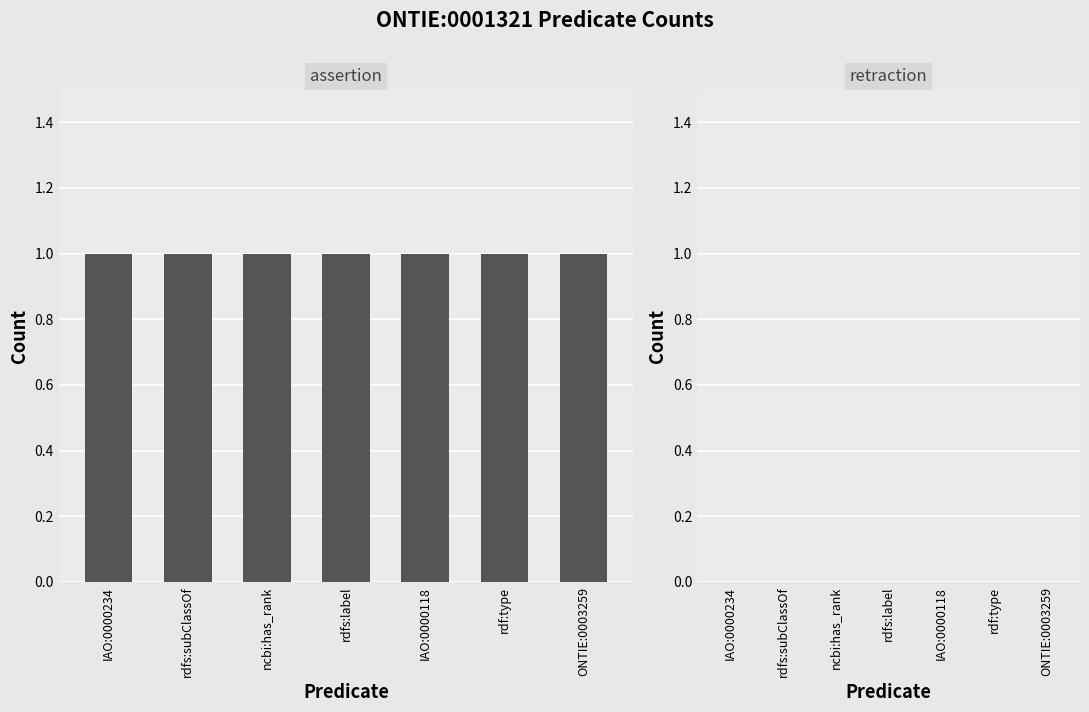

At which label is retraction closest to 0?

IAO:0000234